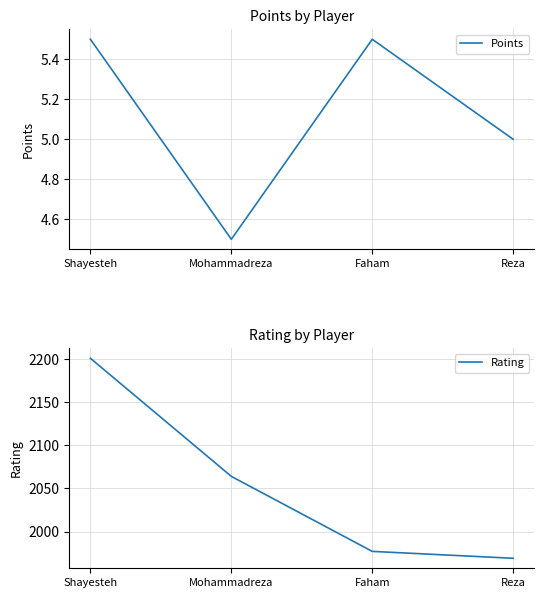

Which series has the largest range (max minus min)?

Rating